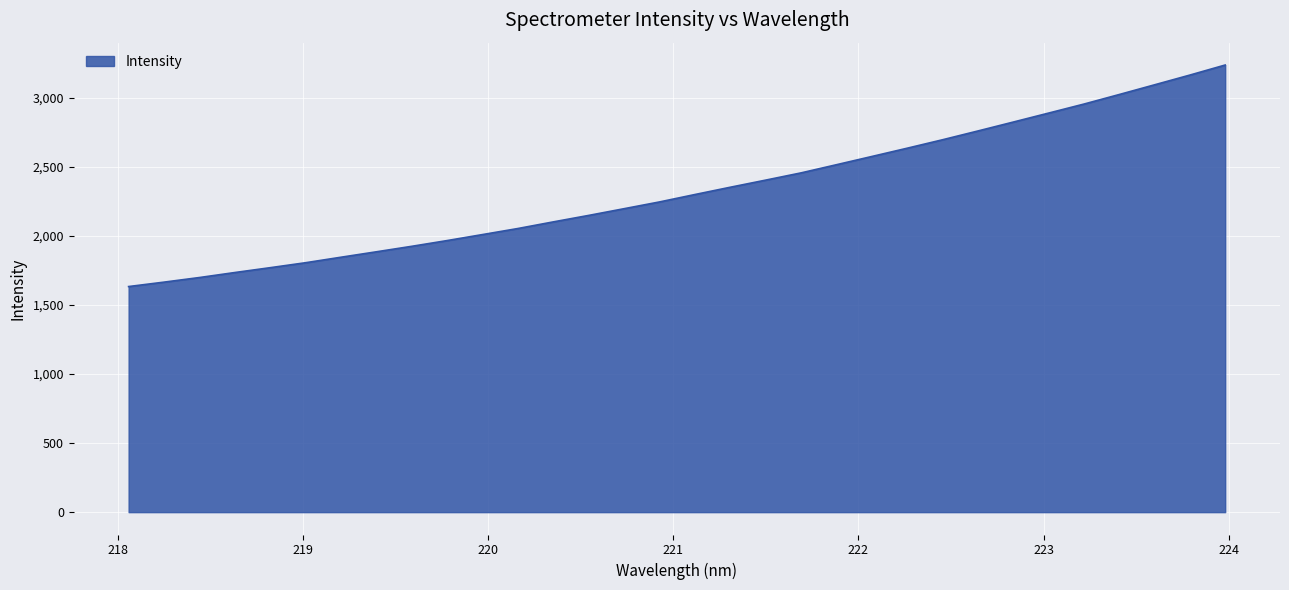

What is the difference between the maximum and minimum values?

1603.4